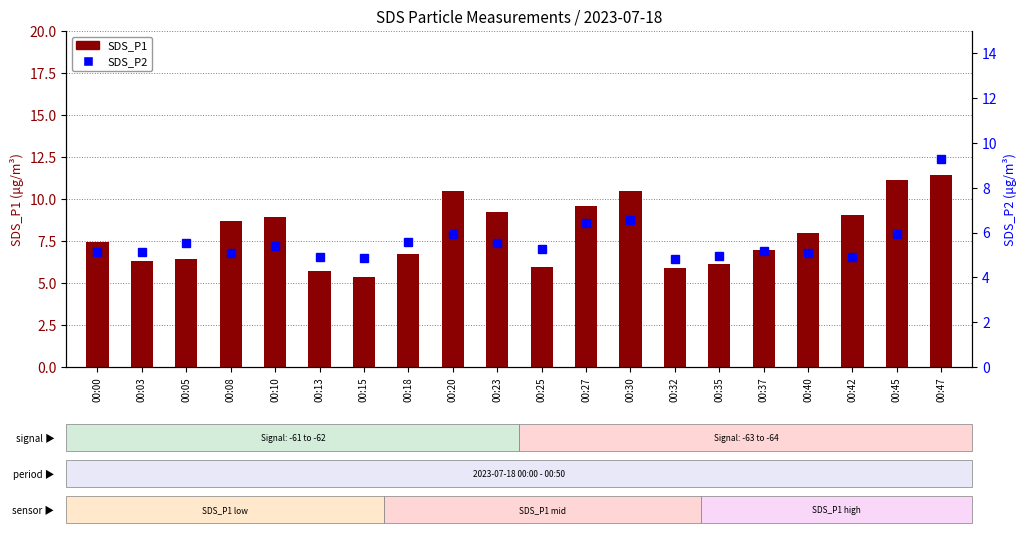

List the series in order of their overall mean, lowest first.

SDS_P2, SDS_P1